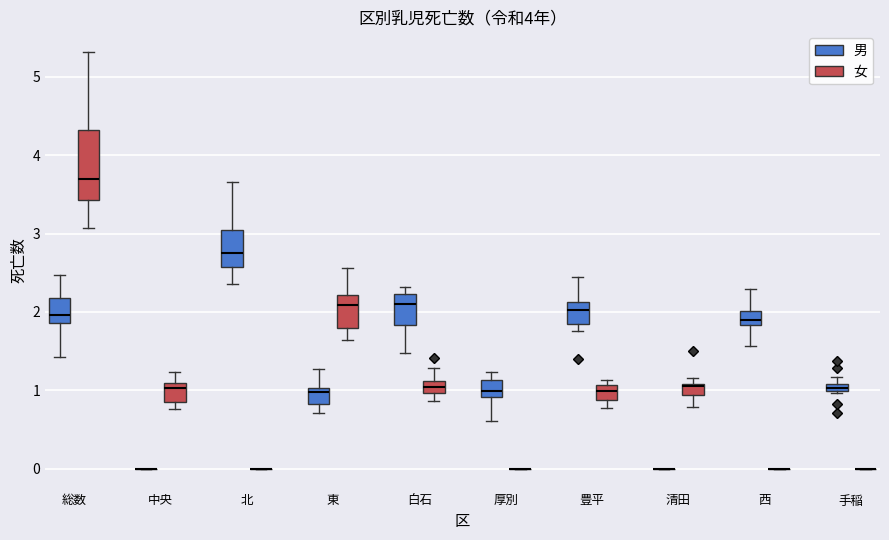

Comparing the boxes themselves (not the whiskers), which one is the tallest?

総数 (女)